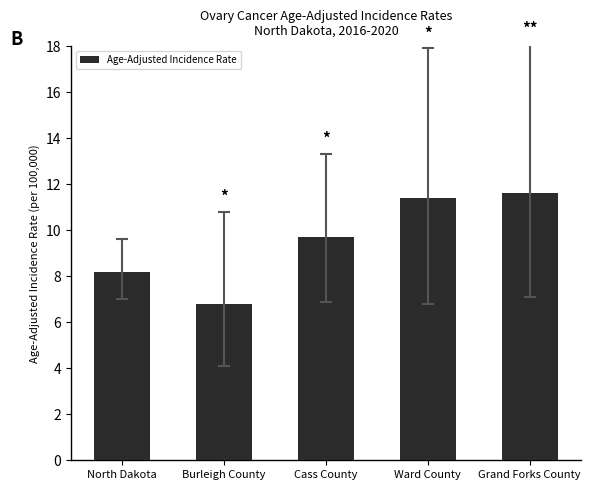

What is the difference between the second highest and second lowest values?

3.2